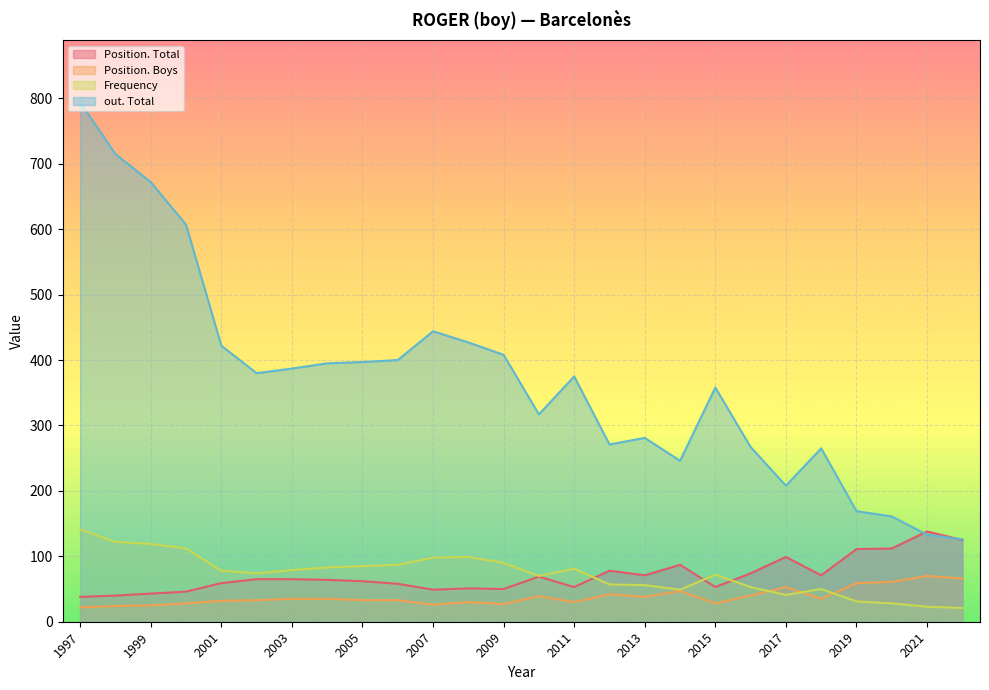

True or false: Position. Total has more than 1 points higher than both neighbors.

True